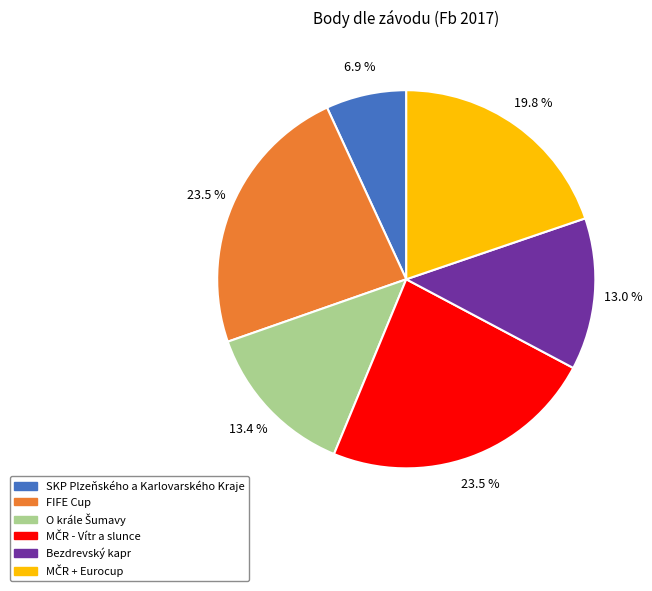

What is the smallest slice in the pie chart?

SKP Plzeňského a Karlovarského Kraje